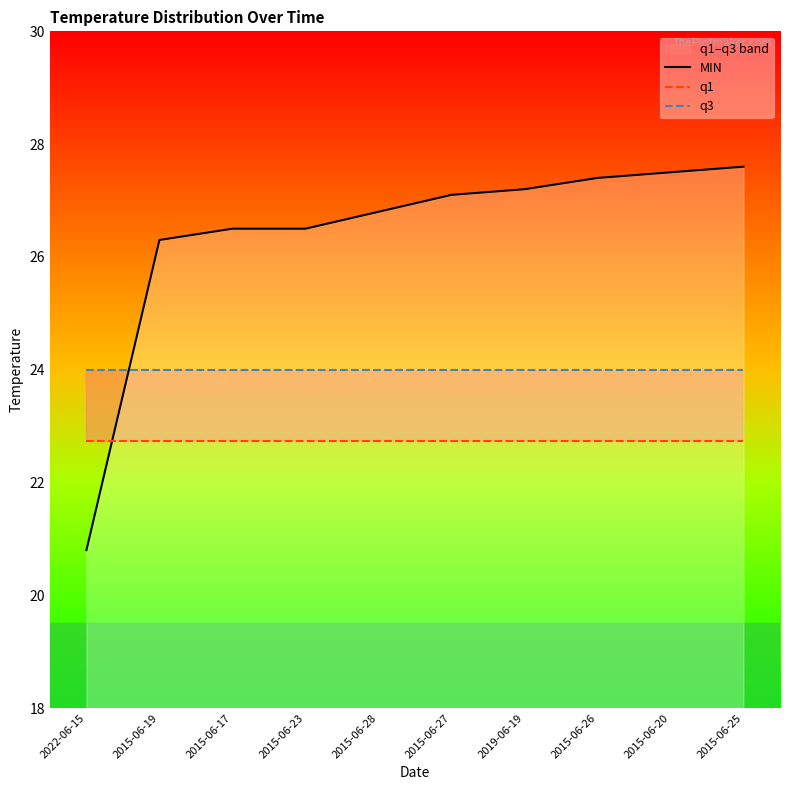

Rank the series by their average value, from highest to lowest.

MIN, q3, q1